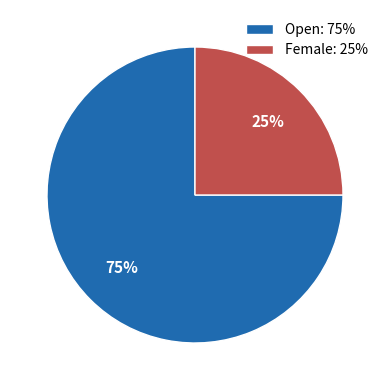

To the nearest percent, what is the average slice percentage?

50%